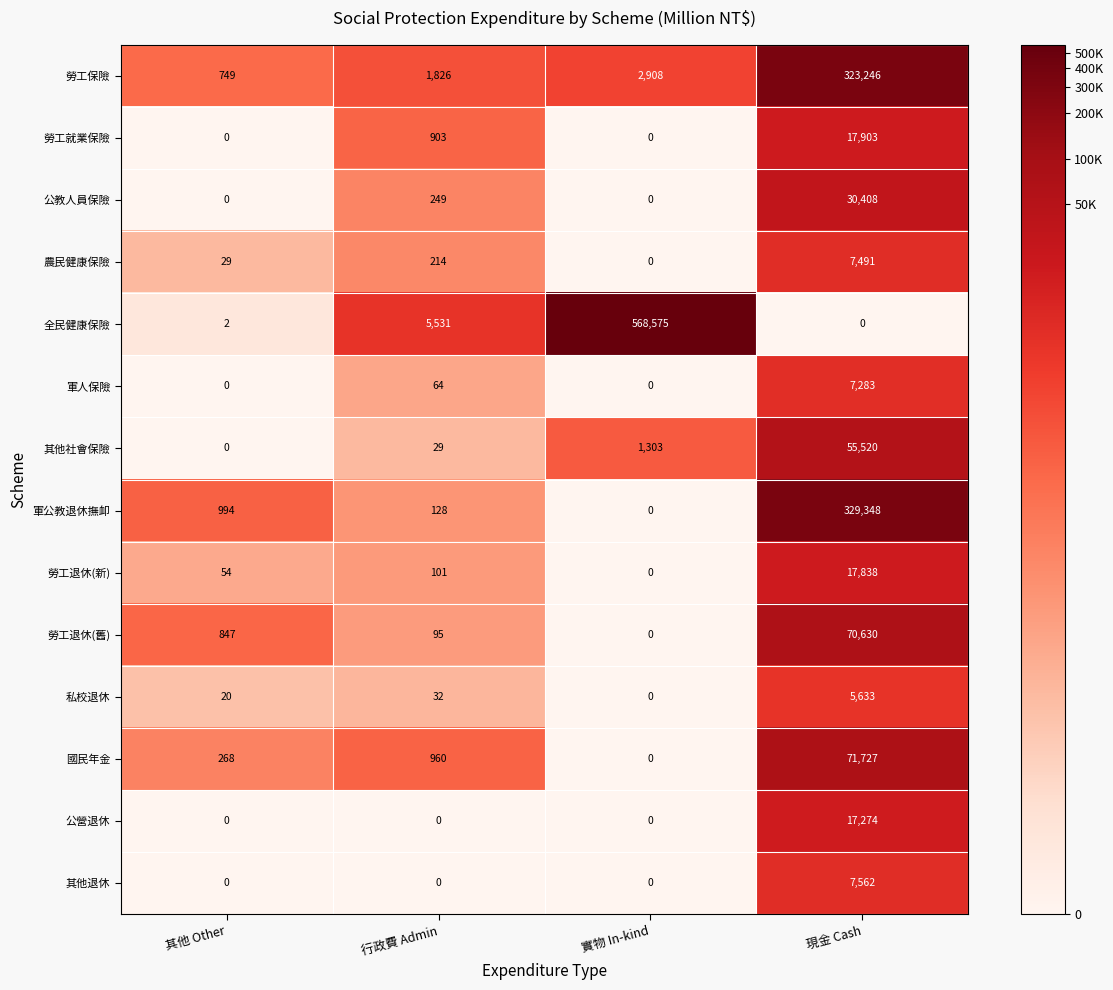

What is the difference between the 私校退休 values at 實物 In-kind and 現金 Cash?

5633